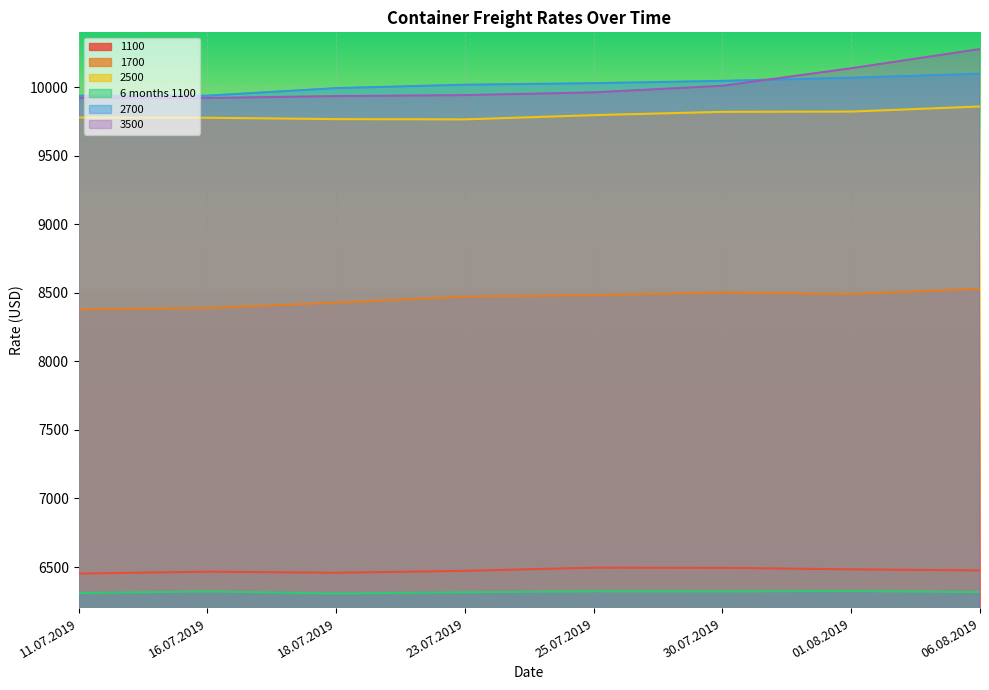

Where does the 2700 series first go above 10029?

30.07.2019